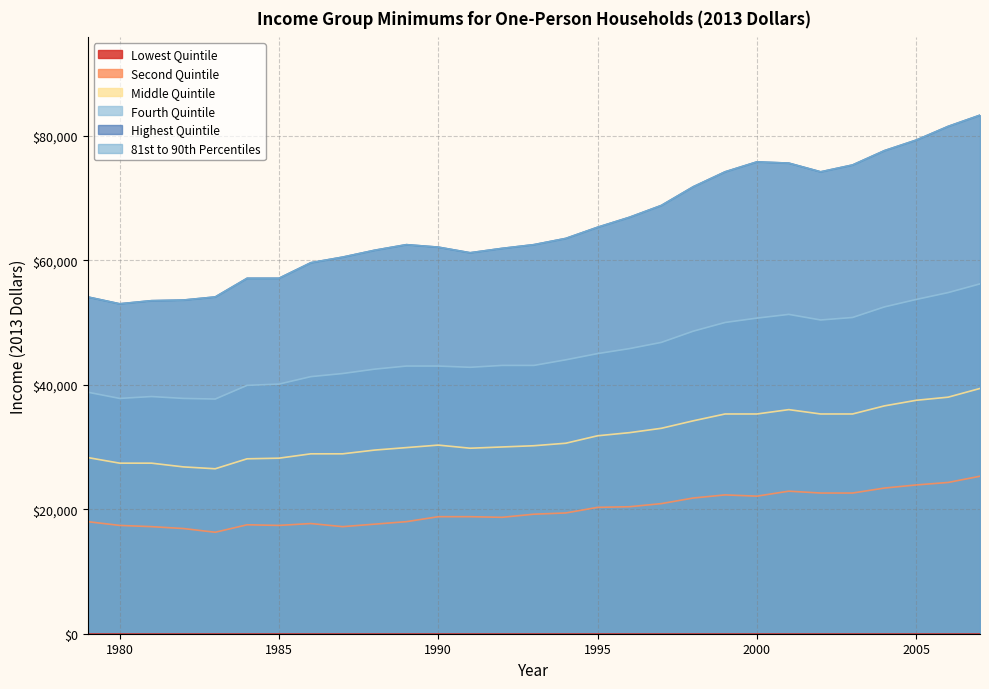

True or false: 81st to 90th Percentiles and Second Quintile intersect in this chart.

False